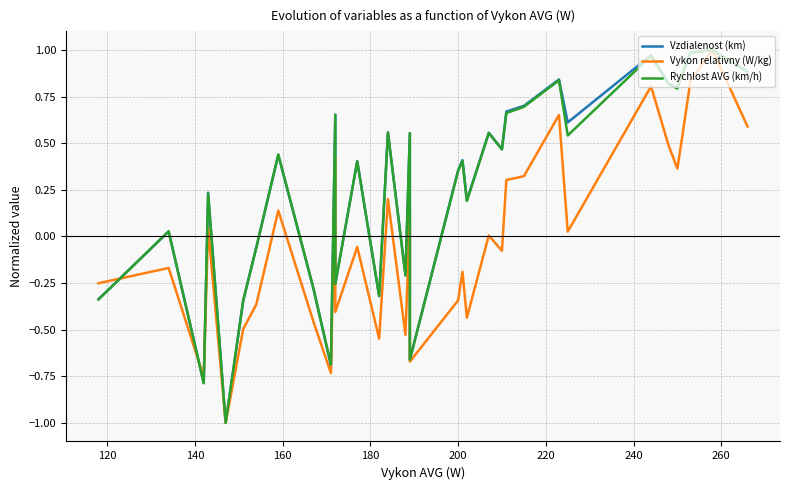

True or false: Vzdialenost (km) has more than 2 interior local peaks.

True